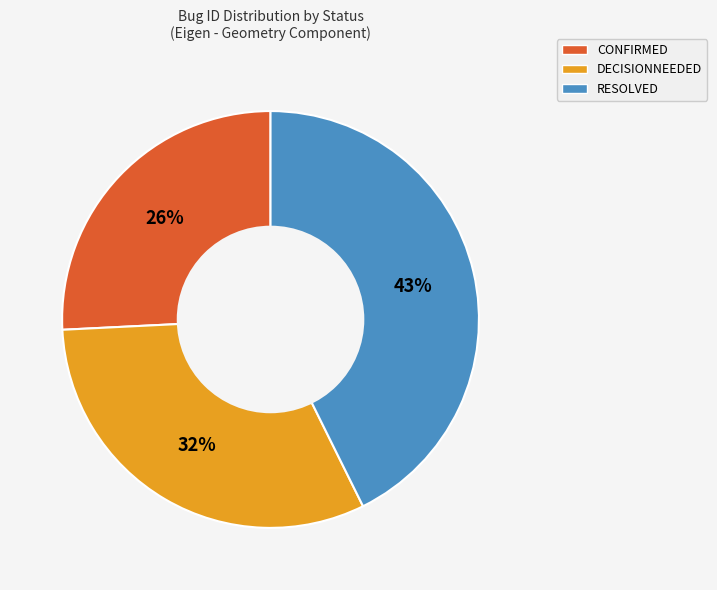

To the nearest percent, what is the average slice percentage?

33%